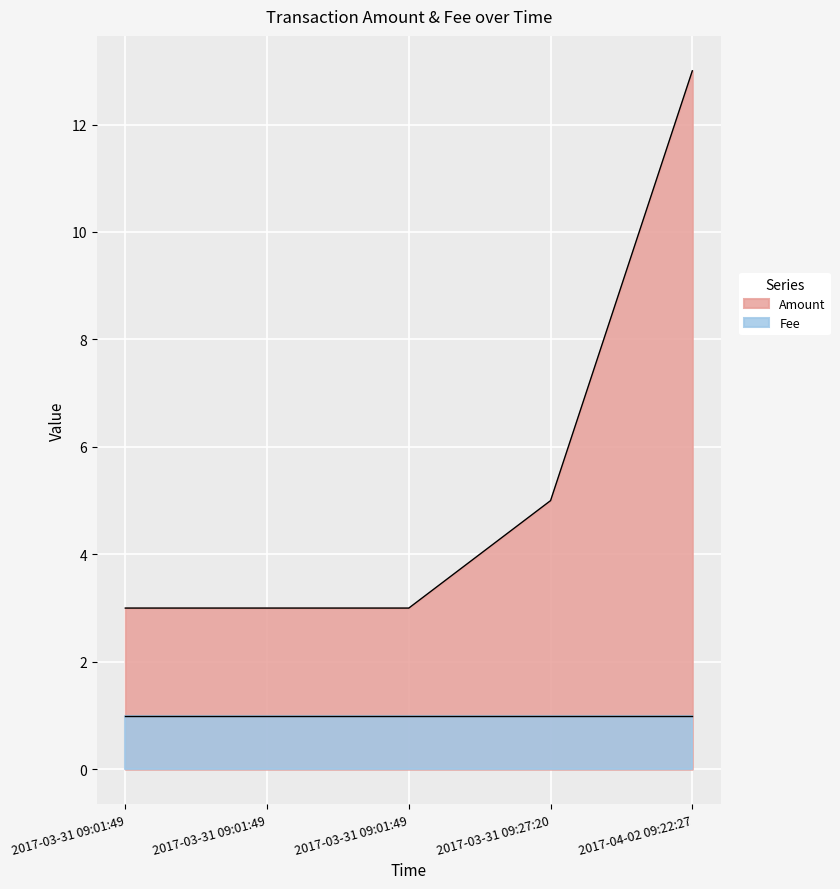

What is the average value of the Fee series?

1